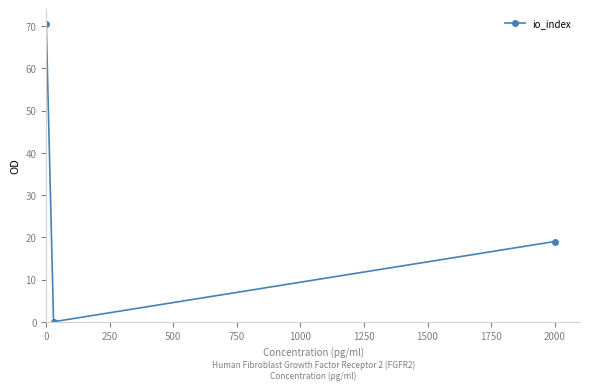

What is the value of the 3rd point from the left?

19.0